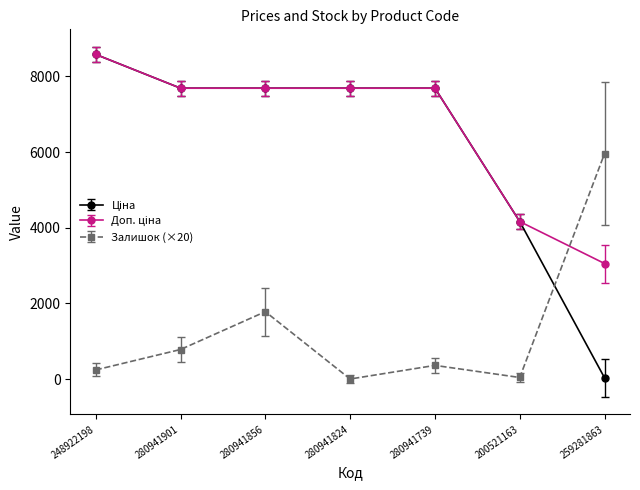

What is the highest value of the Залишок (×20) series?

5960.0